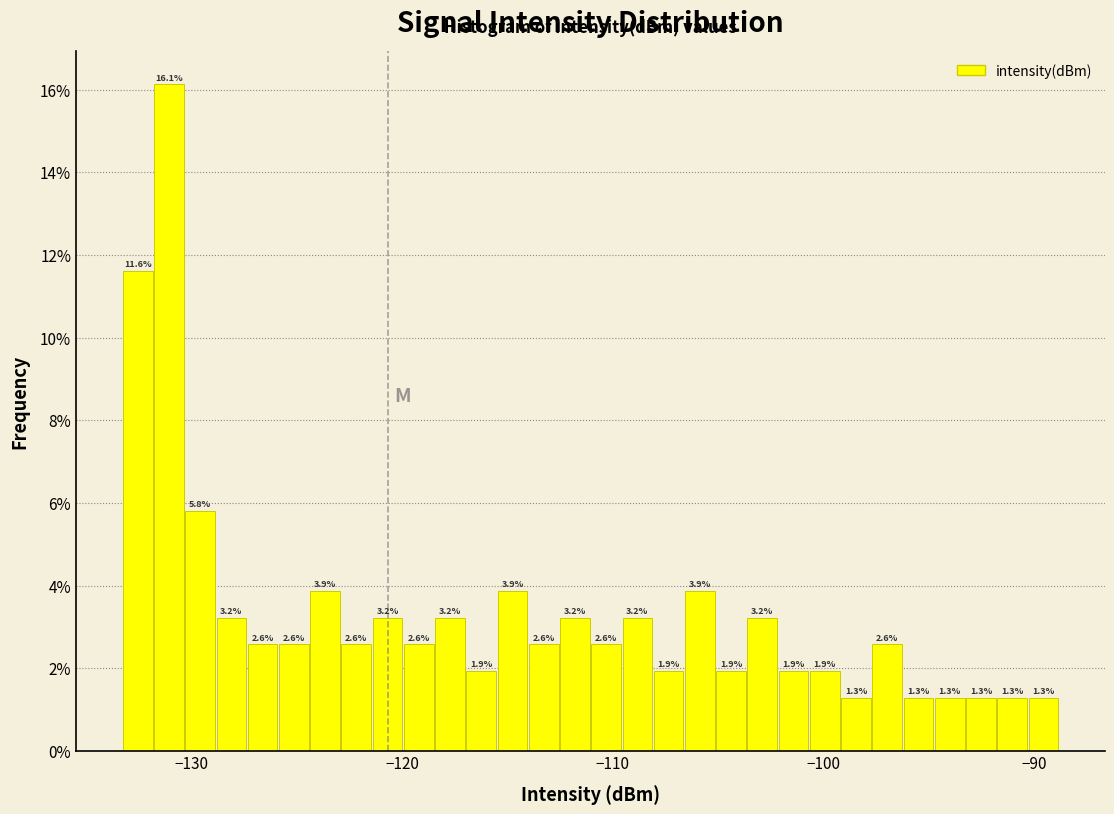

Around what value on the x-axis is the tallest bar? Give the approximate position of its centre, as read against the axis.

-131